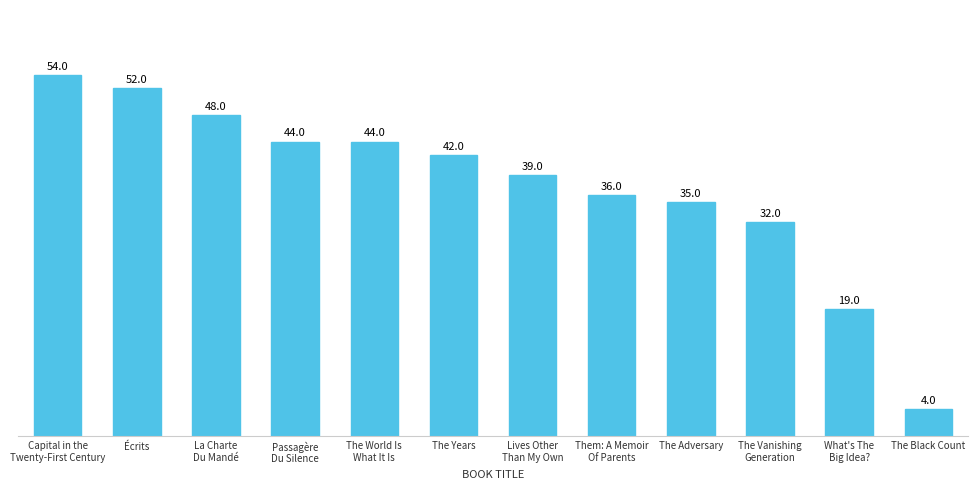

What is the label of the 2nd bar from the left?

Écrits